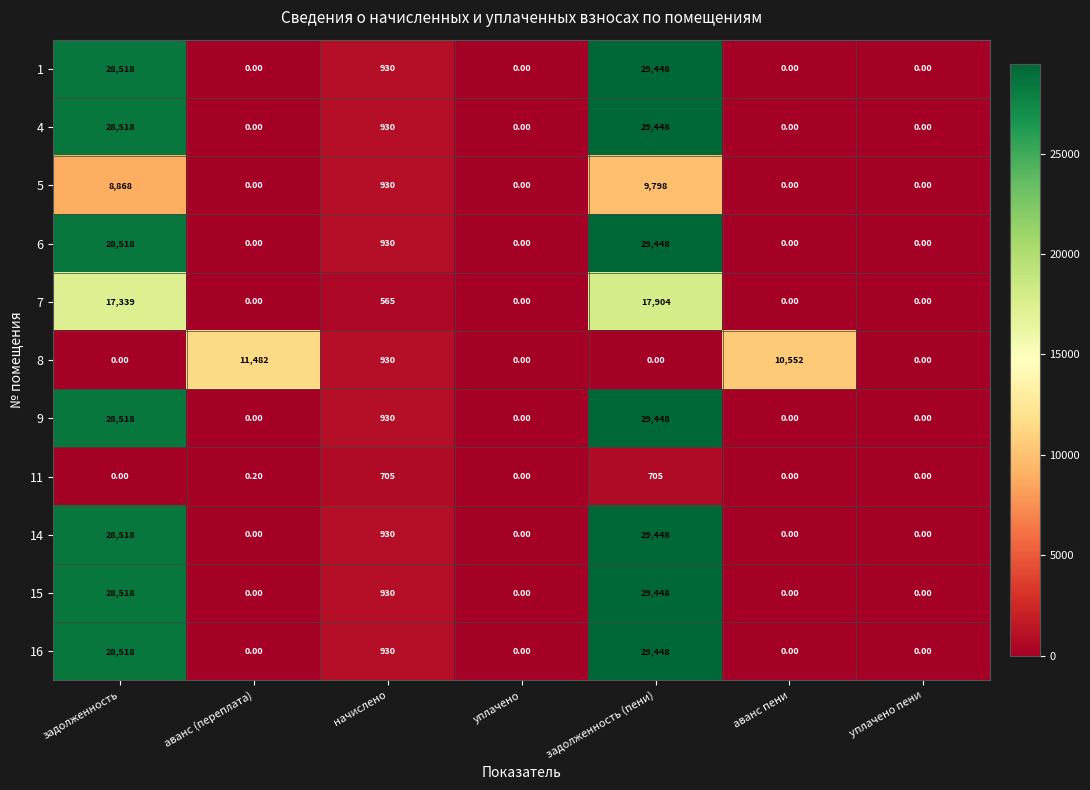

What is the spread (max minus min) of values at задолженность?

28518.0